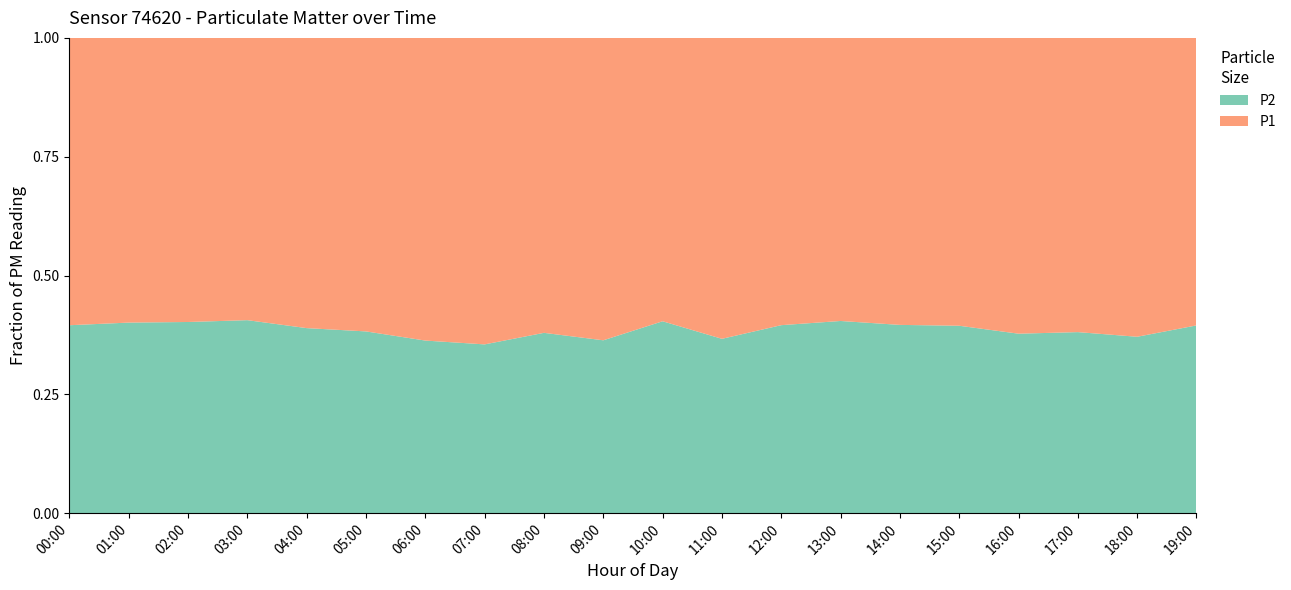

Reading right to left, what are all the values shown in this chart?

P1: 19:00=12.5	18:00=14.5	17:00=13.6	16:00=13.6	15:00=11.5	14:00=12.2	13:00=12.3	12:00=12.5	11:00=13.6	10:00=11.2	09:00=13.8	08:00=12.3	07:00=14.0	06:00=13.1	05:00=12.0	04:00=11.4	03:00=10.8	02:00=11.2	01:00=11.1	00:00=13.7
P2: 19:00=8.2	18:00=8.6	17:00=8.3	16:00=8.3	15:00=7.5	14:00=8.0	13:00=8.3	12:00=8.2	11:00=7.8	10:00=7.5	09:00=7.9	08:00=7.5	07:00=7.7	06:00=7.5	05:00=7.4	04:00=7.3	03:00=7.3	02:00=7.6	01:00=7.5	00:00=9.0